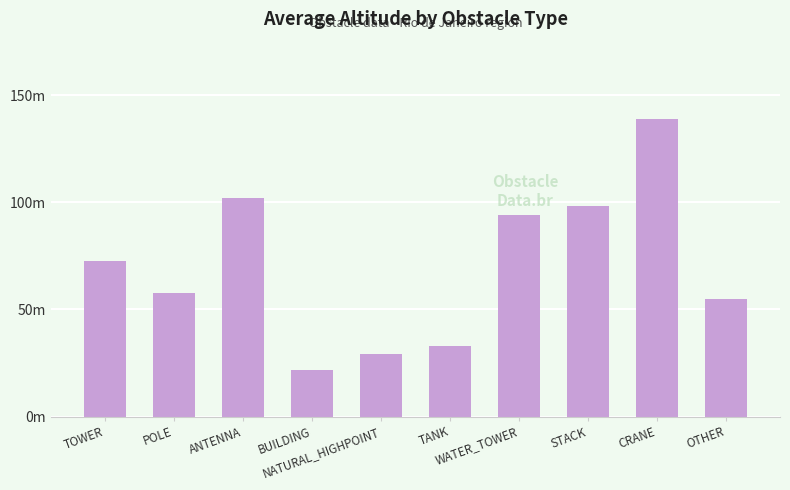

What is the smallest value displayed?

21.8